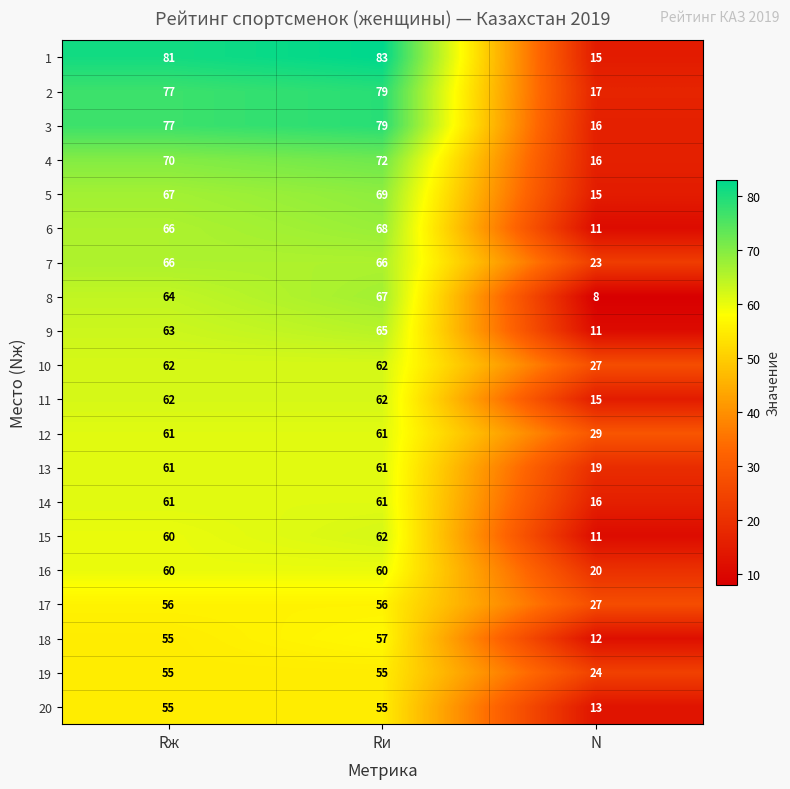

At which category is the sum across all series the highest?

Rи